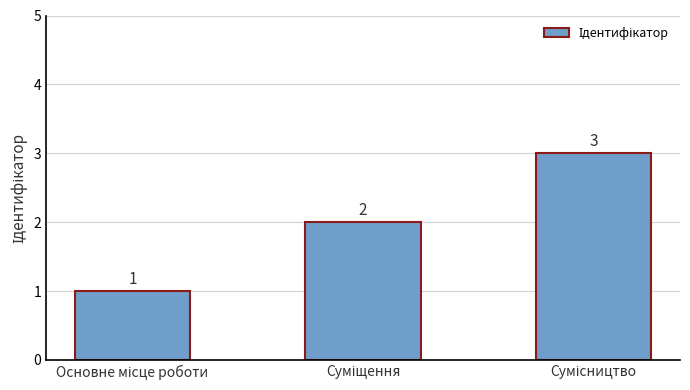

Count the values in the range 1 to 3.

3